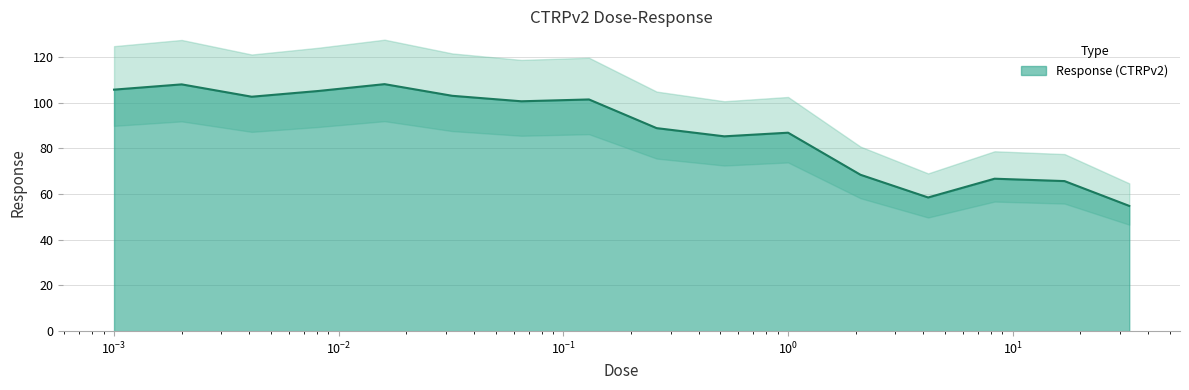

What is the minimum value for Response (CTRPv2)?

54.8